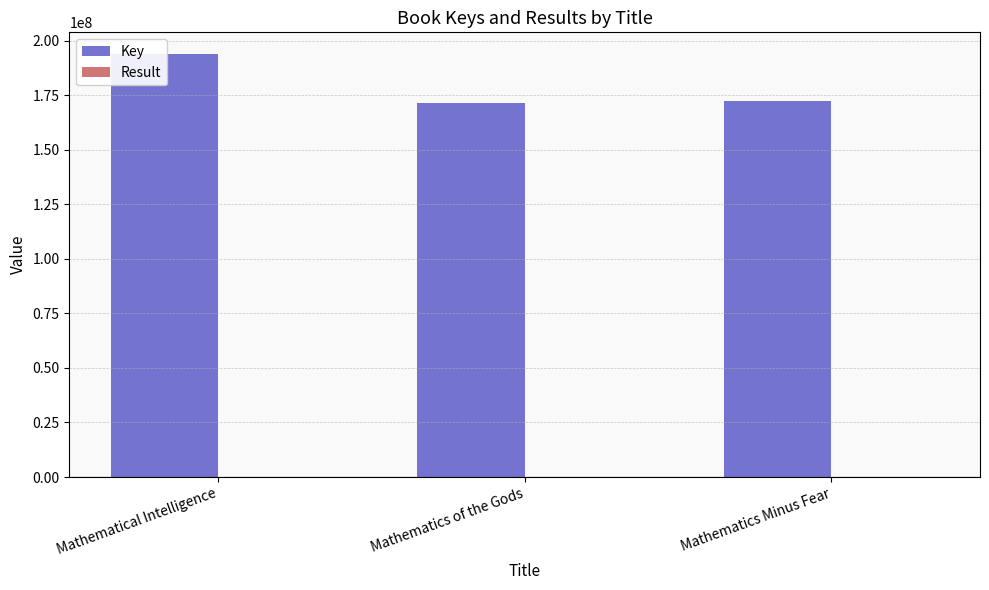

Which has a higher value, Mathematical Intelligence or Mathematics Minus Fear?

Mathematical Intelligence